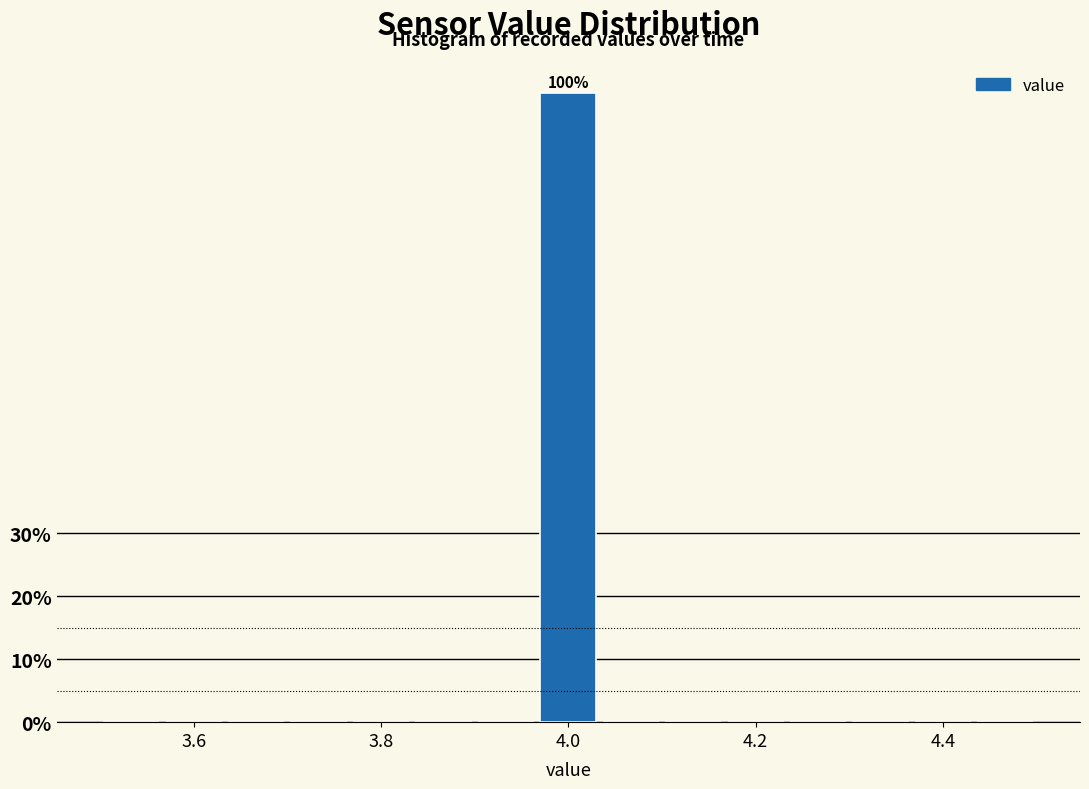

Around what value on the x-axis is the tallest bar? Give the approximate position of its centre, as read against the axis.

4.00